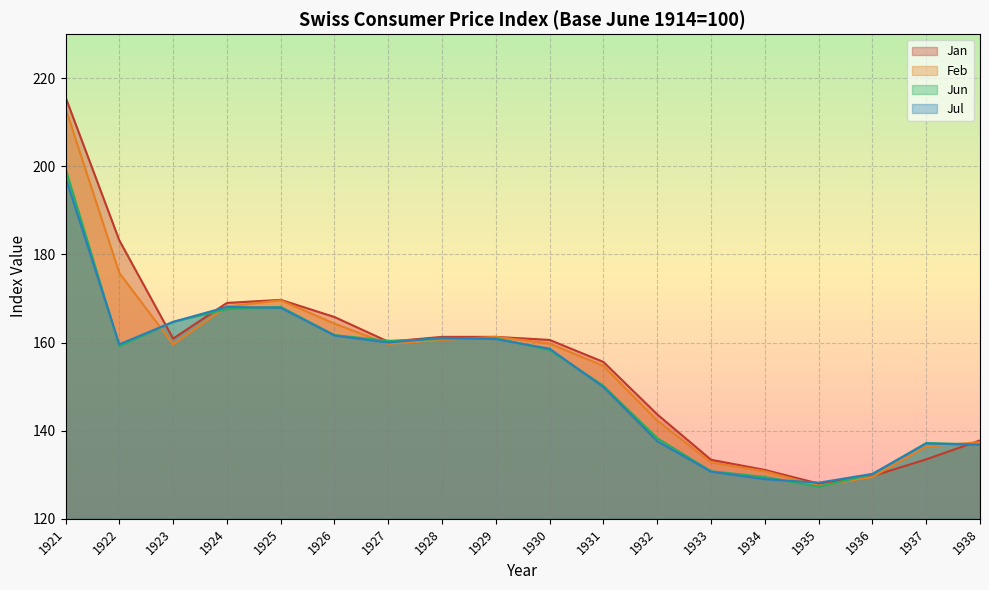

Is the value of Jan at 1936 greater than the value of Jul at 1930?

No